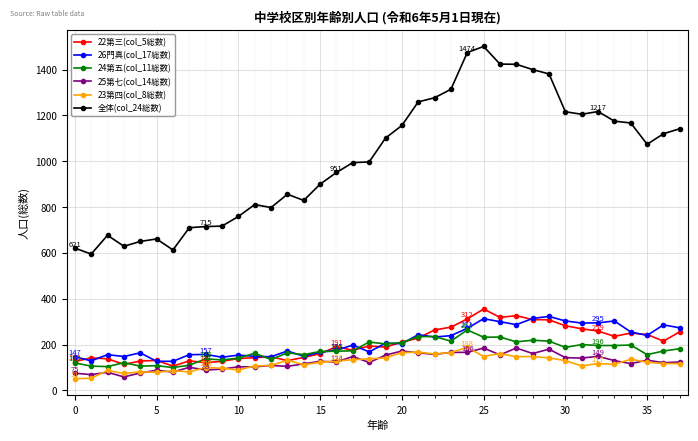

Which series has the largest range (max minus min)?

全体(col_24総数)